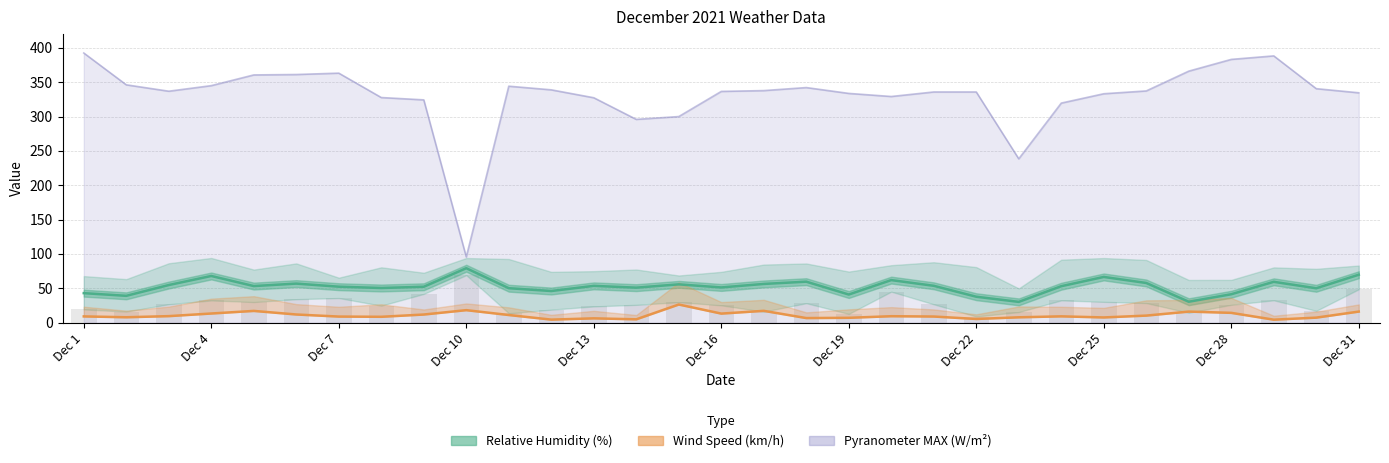

What is the highest value of the AVG RH series?

79.3